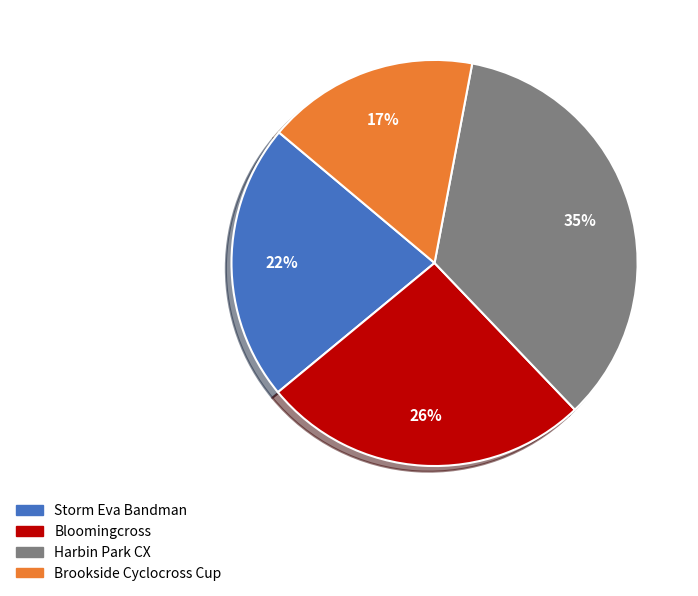

Rank the categories by value from lowest to highest.

Brookside Cyclocross Cup, Storm Eva Bandman, Bloomingcross, Harbin Park CX